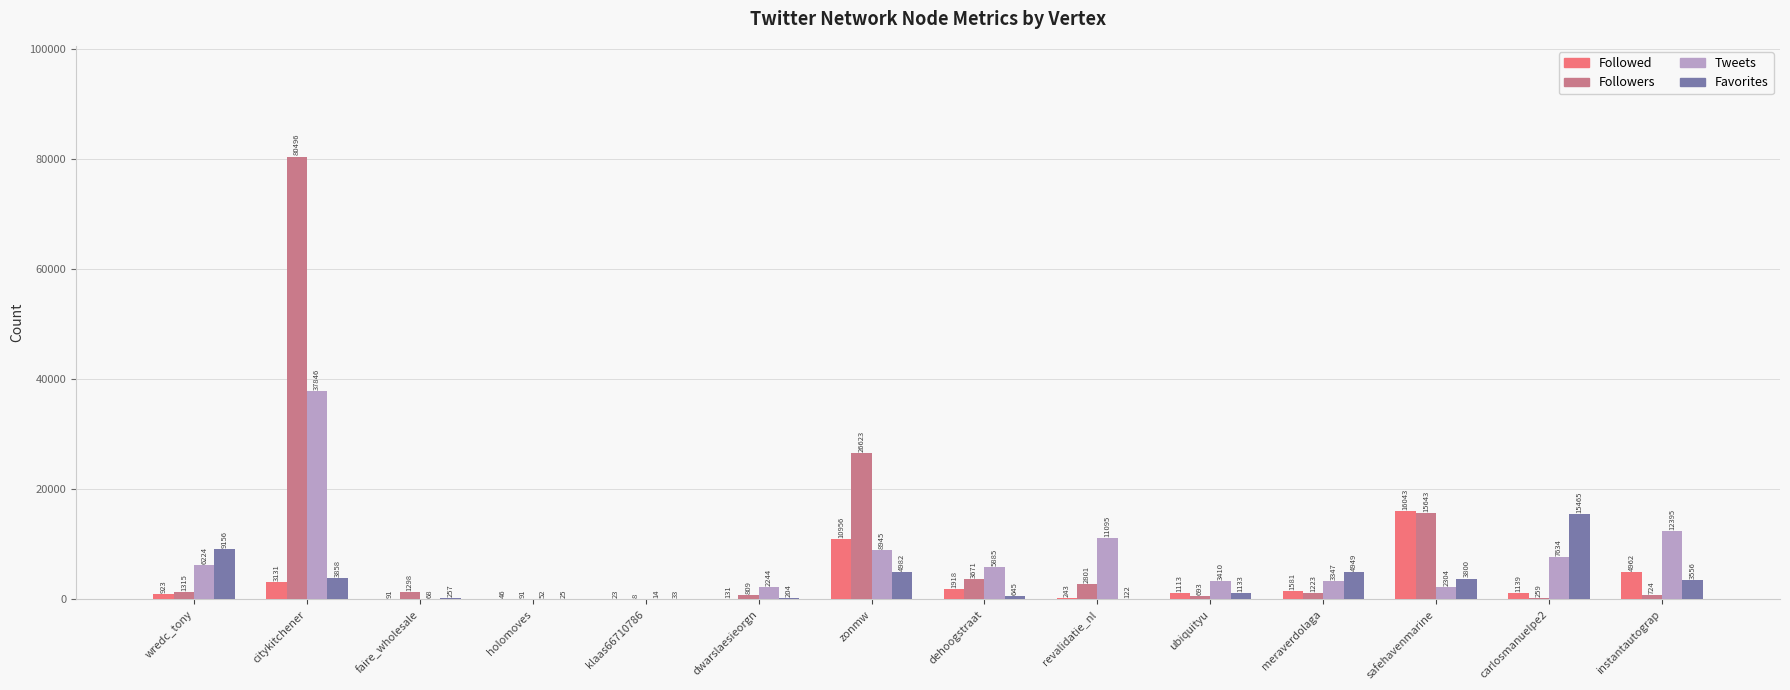

Between dwarslaesieorgn and revalidatie_nl, which series saw the biggest shift?

Tweets